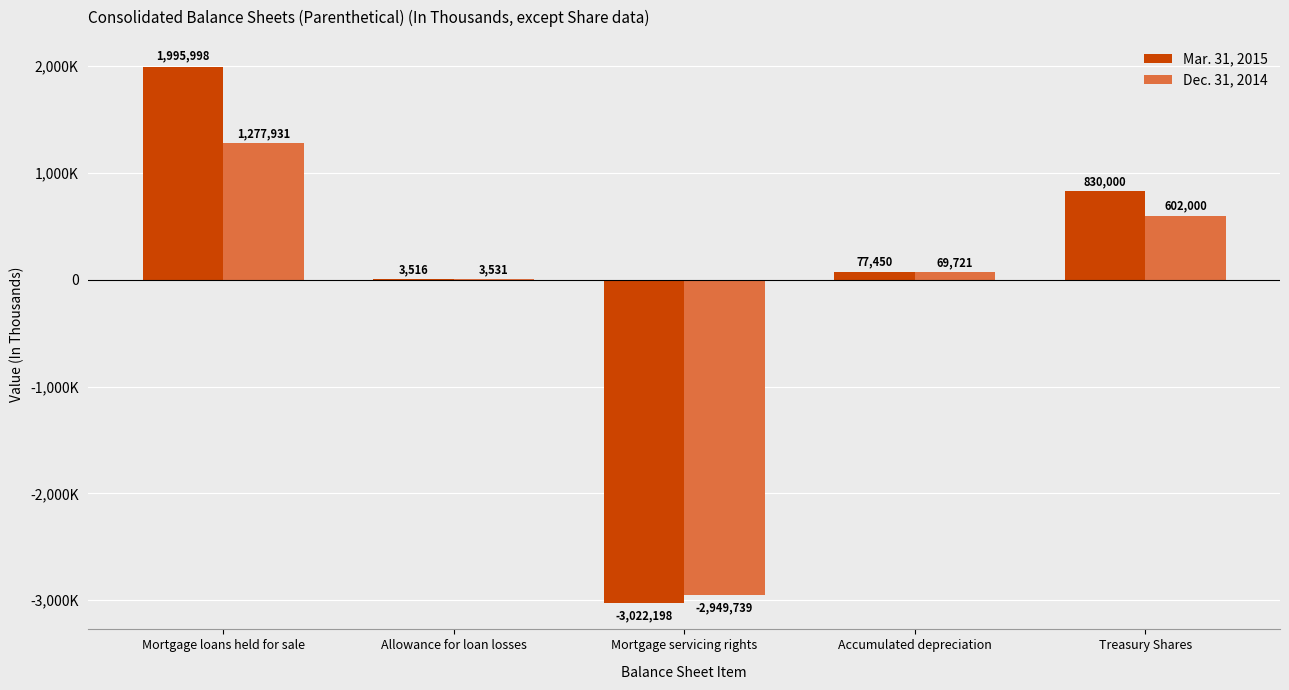

List the labels in order of Mar. 31, 2015 value, smallest first.

Mortgage servicing rights, Allowance for loan losses, Accumulated depreciation, Treasury Shares, Mortgage loans held for sale